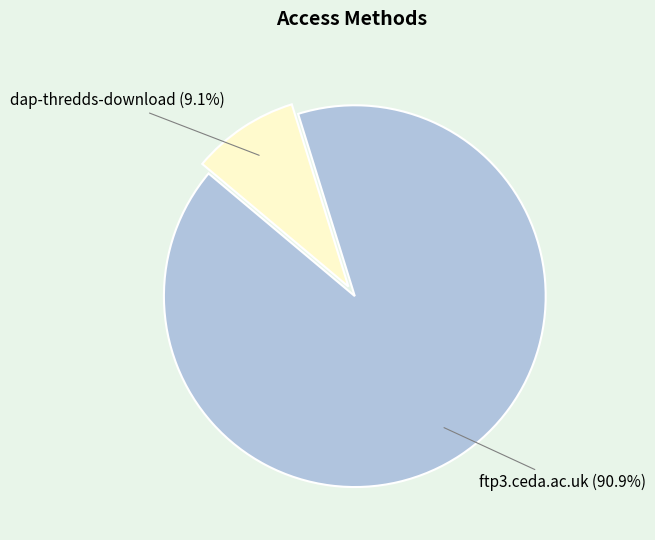

Count the number of slices in the pie.

2